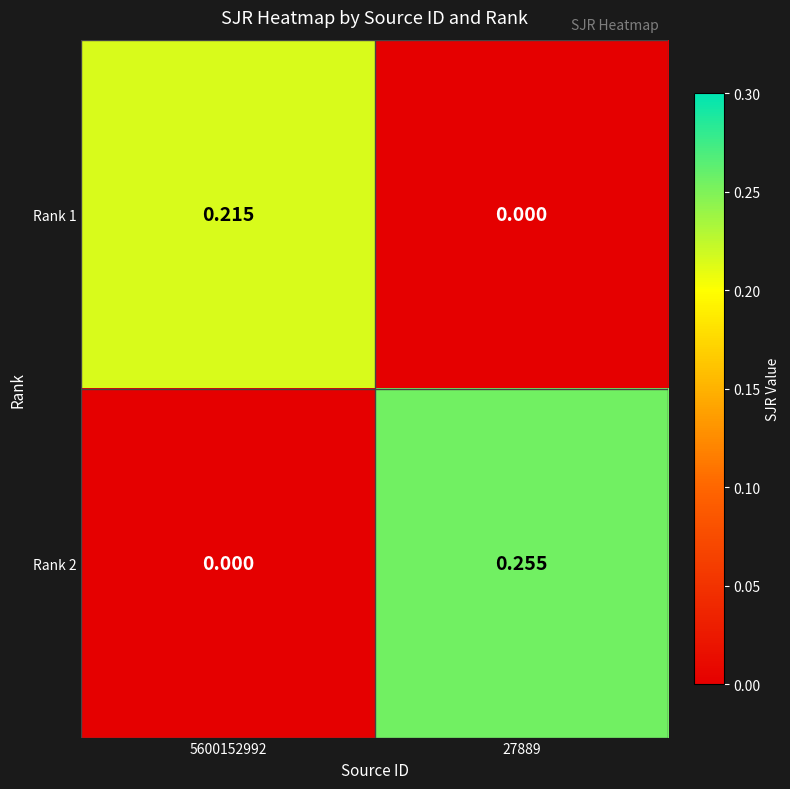

Is the value of Rank 1 at 27889 greater than the value of Rank 2 at 27889?

No